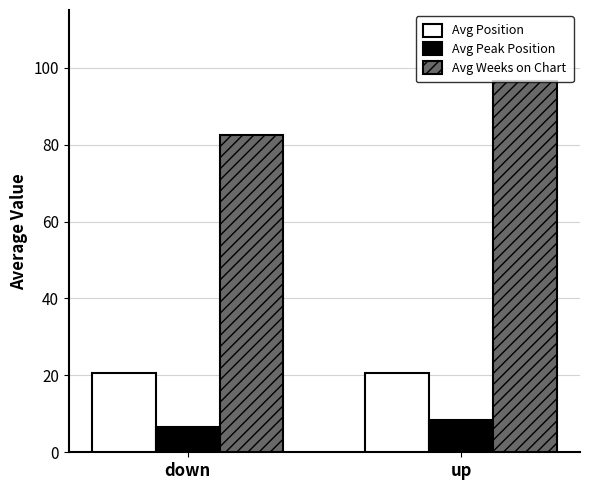

Which series changed the most between down and up?

Avg Weeks on Chart